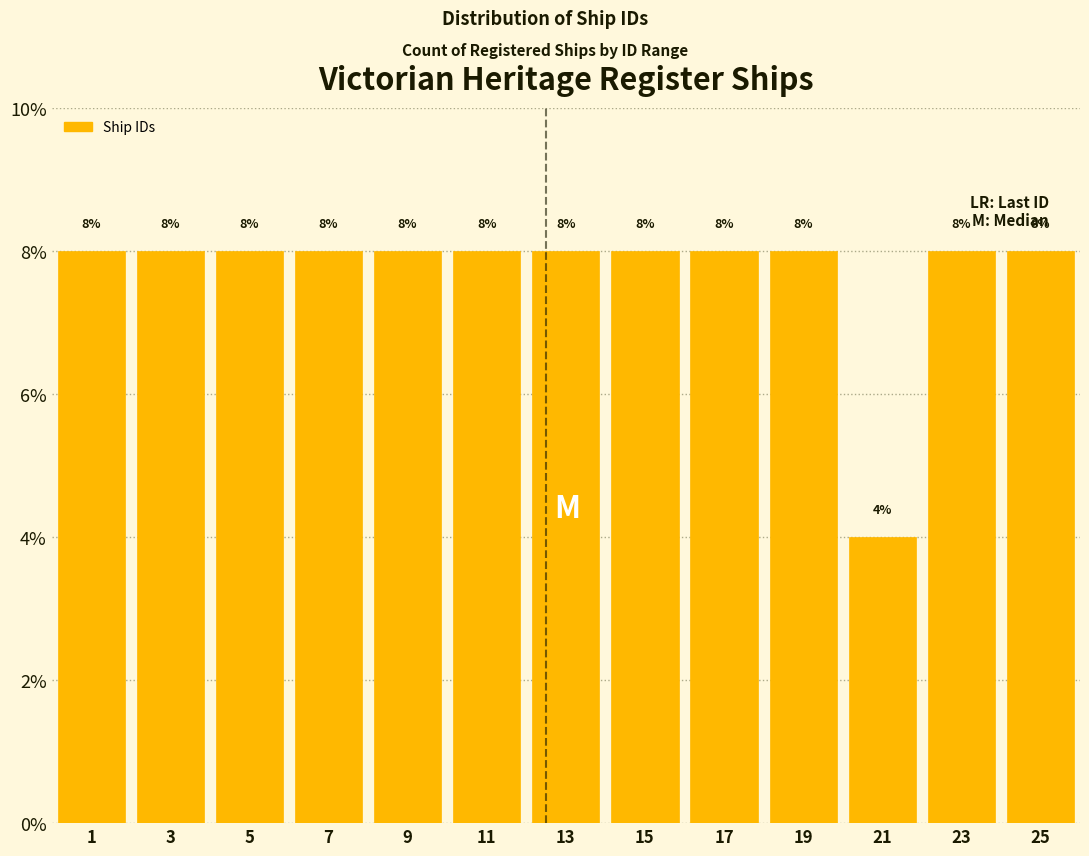

Reading right to left, list all the values displayed in this chart.

25=8	23=8	21=4	19=8	17=8	15=8	13=8	11=8	9=8	7=8	5=8	3=8	1=8